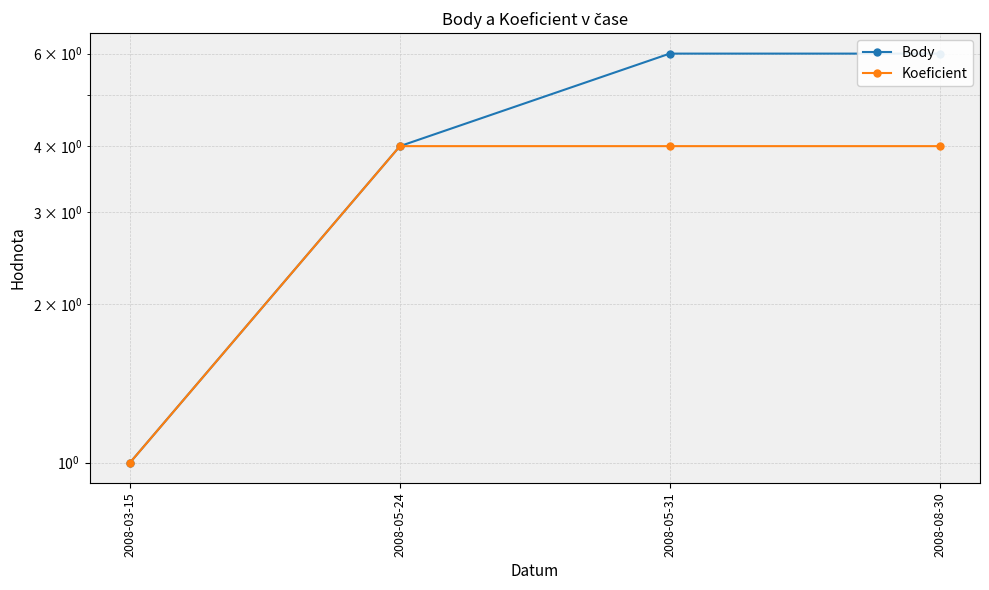

How many lines are shown in the chart?

2